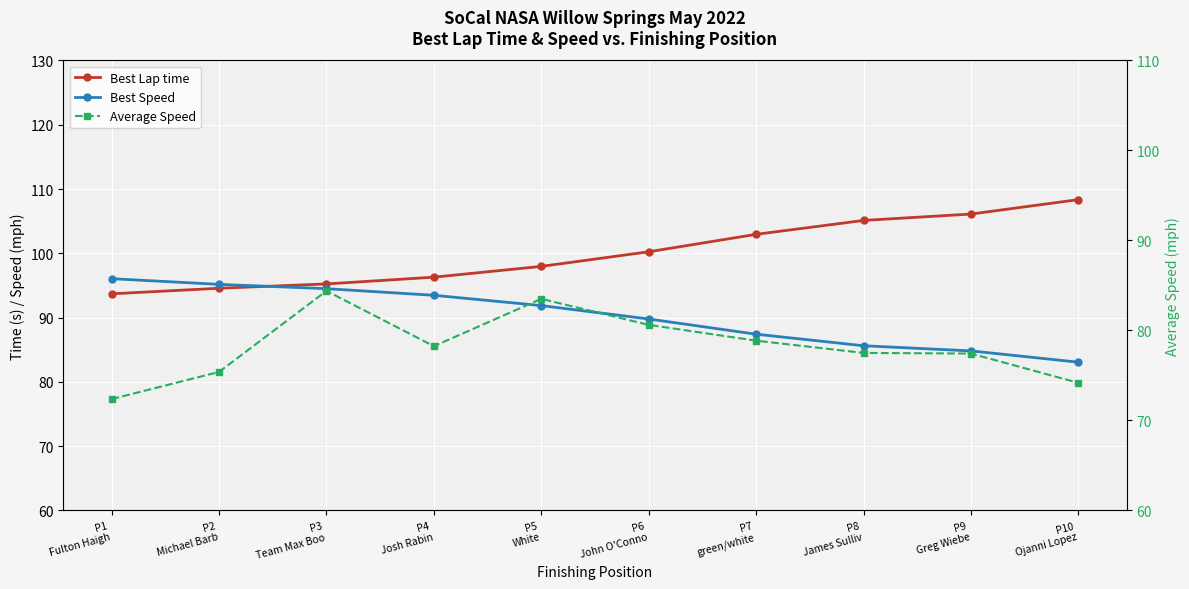

Where does the Average Speed series first go above 78?

P3
Team Max Boo